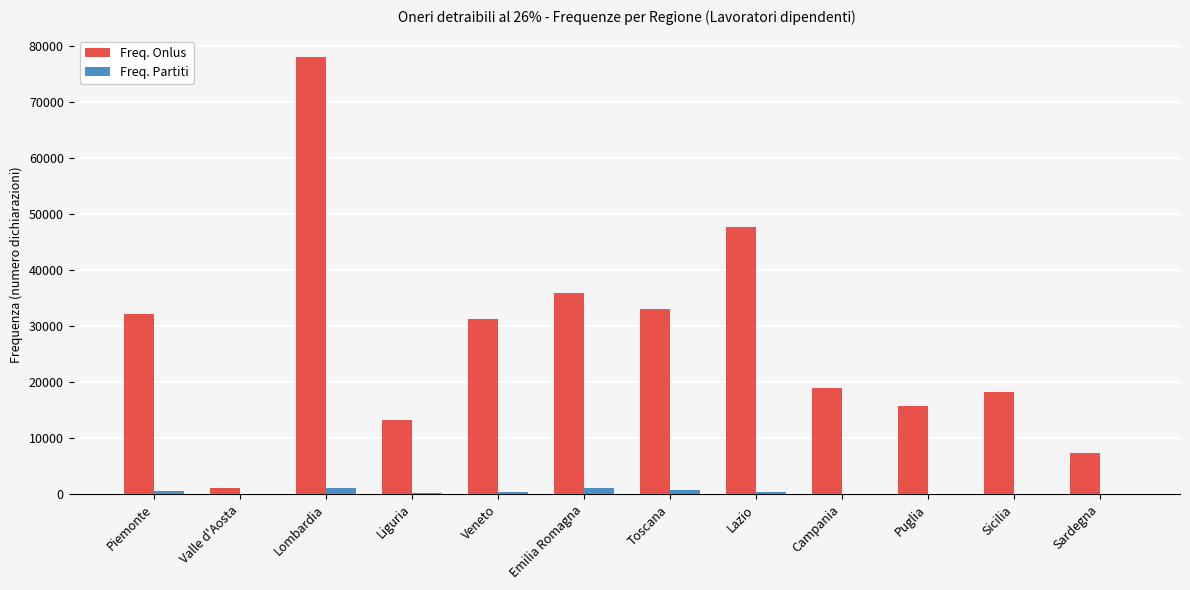

At which category is the sum across all series the highest?

Lombardia